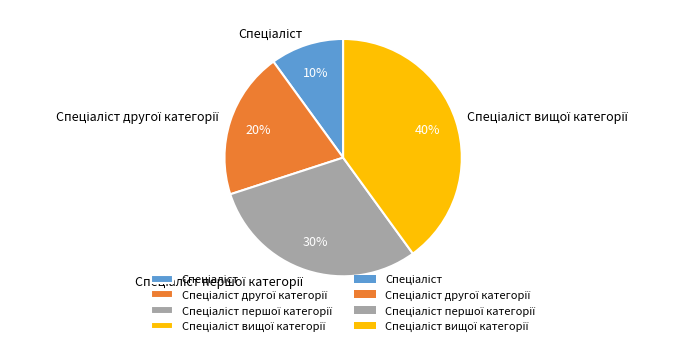

Is there a majority slice in this chart?

No